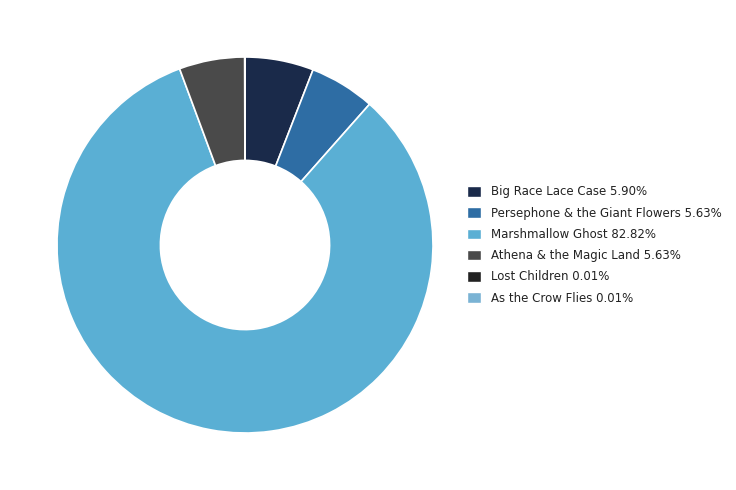

To the nearest percent, what is the combined percentage of Big Race Lace Case and Persephone & the Giant Flowers?

12%